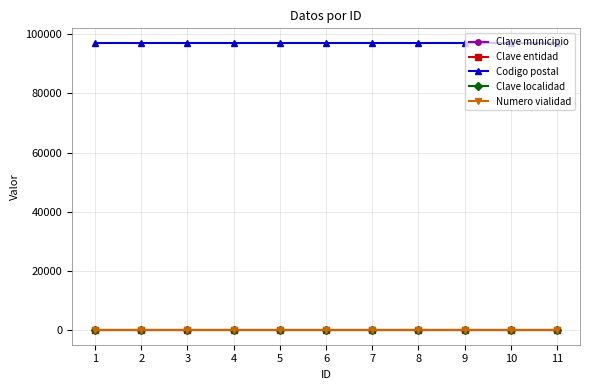

Reading left to right, extract all data points from this chart.

Clave municipio: 1=50	2=50	3=50	4=50	5=50	6=50	7=50	8=50	9=50	10=50	11=50
Clave entidad: 1=31	2=31	3=31	4=31	5=31	6=31	7=31	8=31	9=31	10=31	11=31
Codigo postal: 1=97150	2=97150	3=97150	4=97150	5=97150	6=97150	7=97150	8=97150	9=97150	10=97150	11=97150
Clave localidad: 1=1	2=1	3=1	4=1	5=1	6=1	7=1	8=1	9=1	10=1	11=1
Numero vialidad: 1=41	2=41	3=41	4=41	5=41	6=41	7=41	8=41	9=41	10=41	11=41